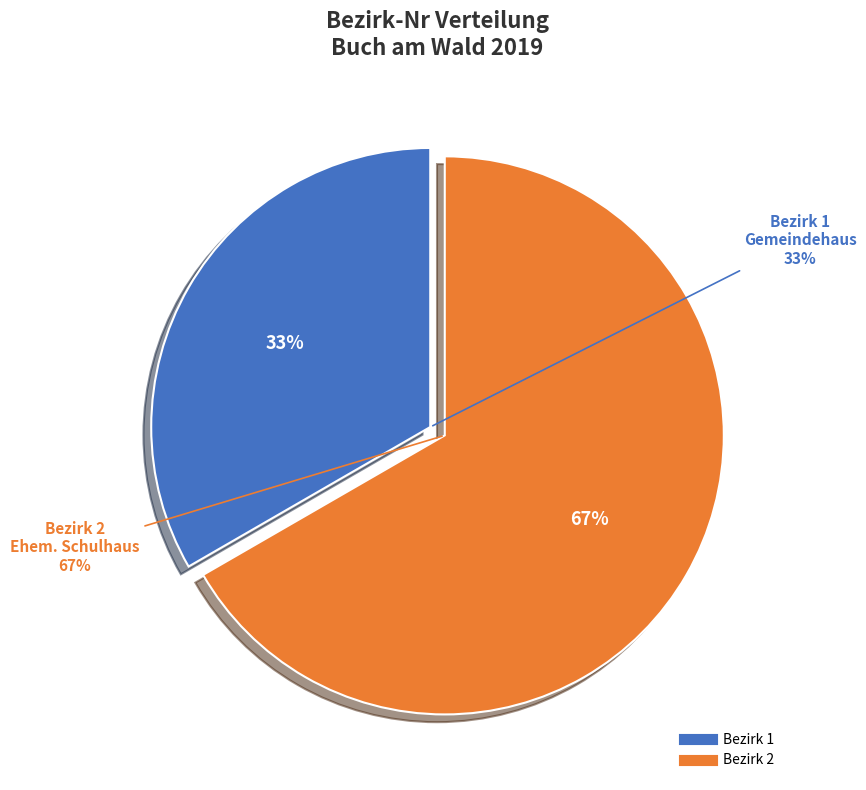

To the nearest percent, what is the difference between the largest and smallest slice percentages?

33%